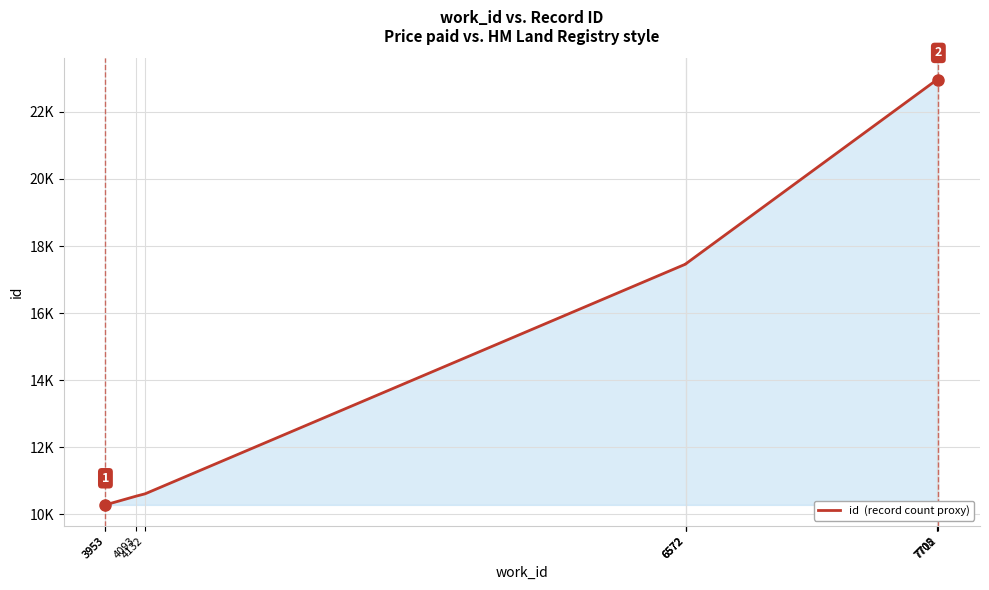

True or false: the data shows 30871 at 7708.

False